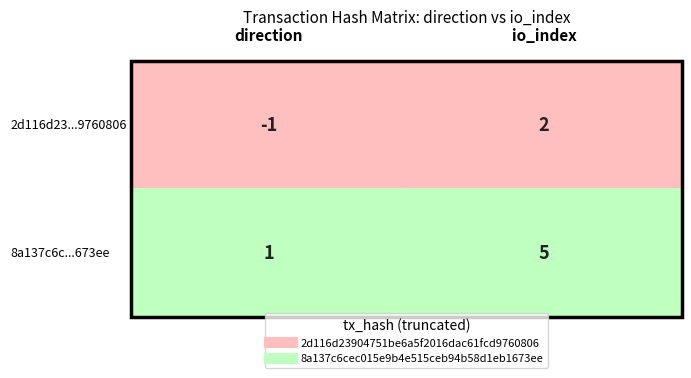

List the series in order of their peak value, highest first.

8a137c6cec015e9b4e515ceb94b58d1eb1673ee, 2d116d23904751be6a5f2016dac61fcd9760806